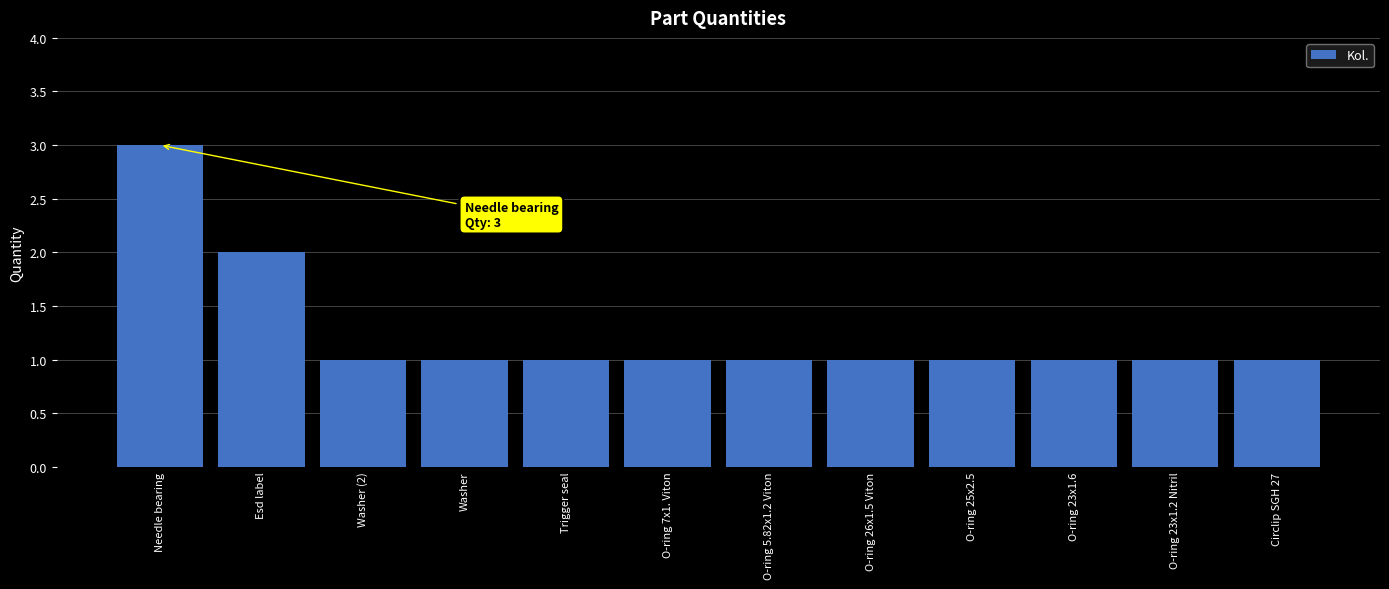

What is the minimum value shown in the chart?

1